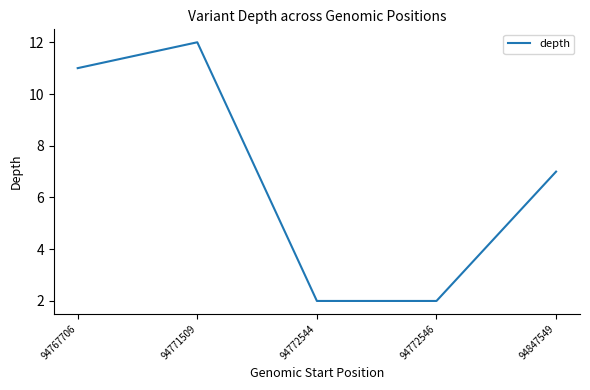

Reading left to right, extract all data points from this chart.

11	12	2	2	7